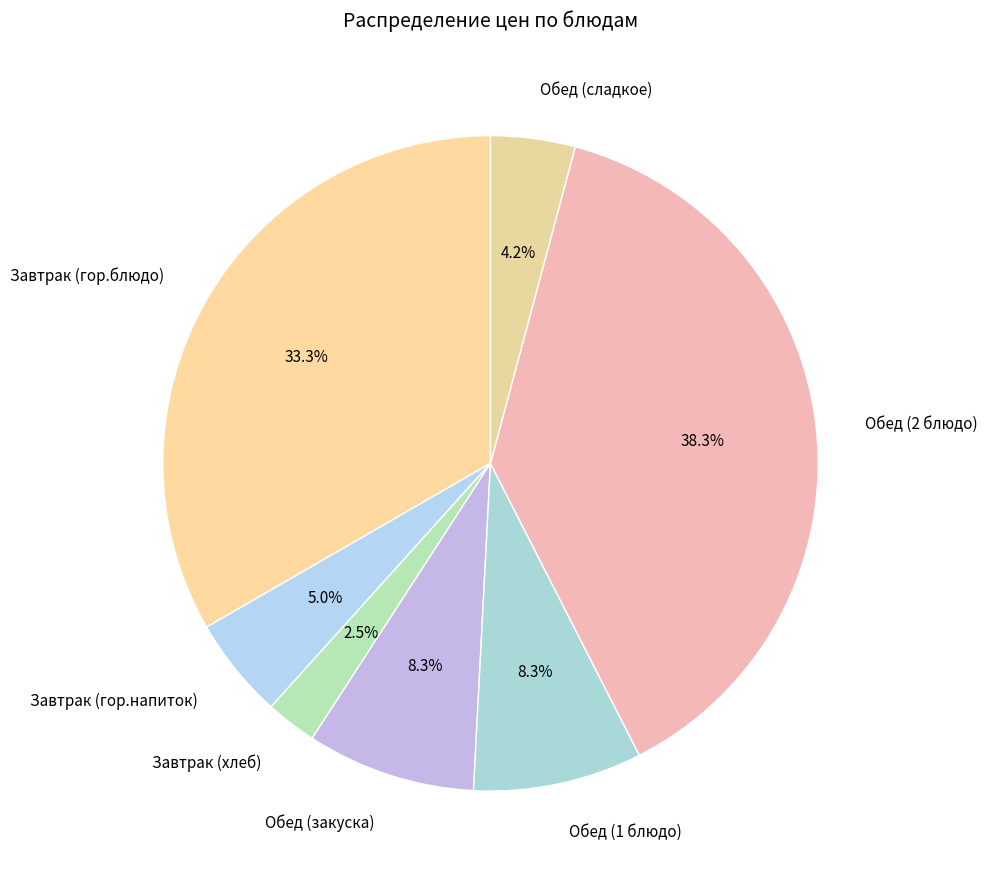

Which category has the biggest portion of the pie?

Обед (2 блюдо)